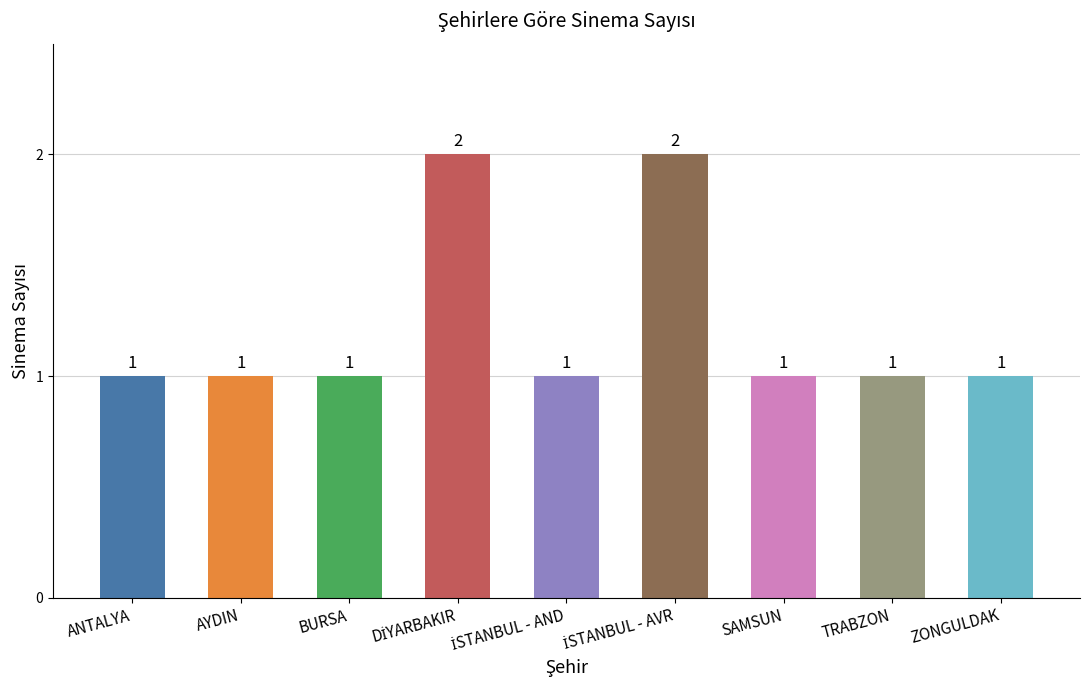

What is the ratio of the value at ANTALYA to the value at TRABZON?

1.0